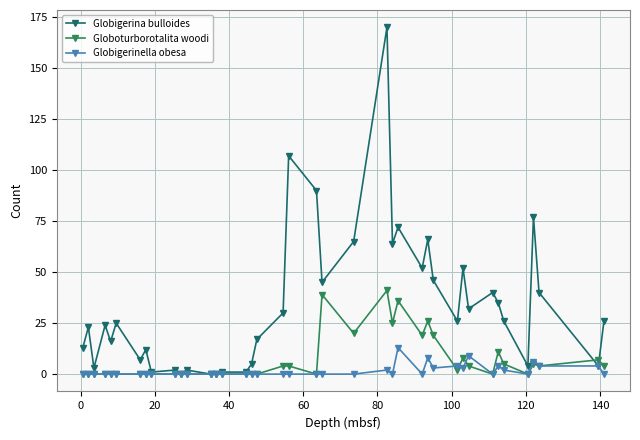

At how many categories does at least one series exceed 74?

4